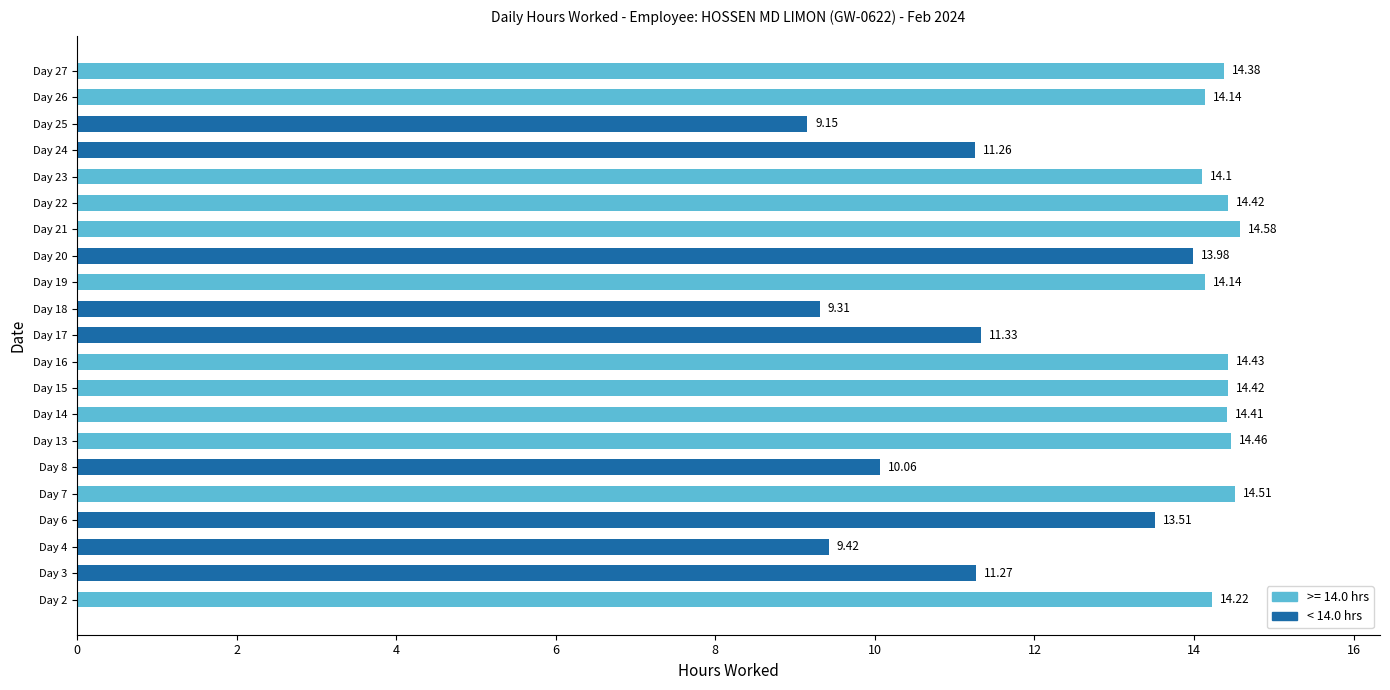

Between Day 14 and Day 19, which is larger?

Day 14